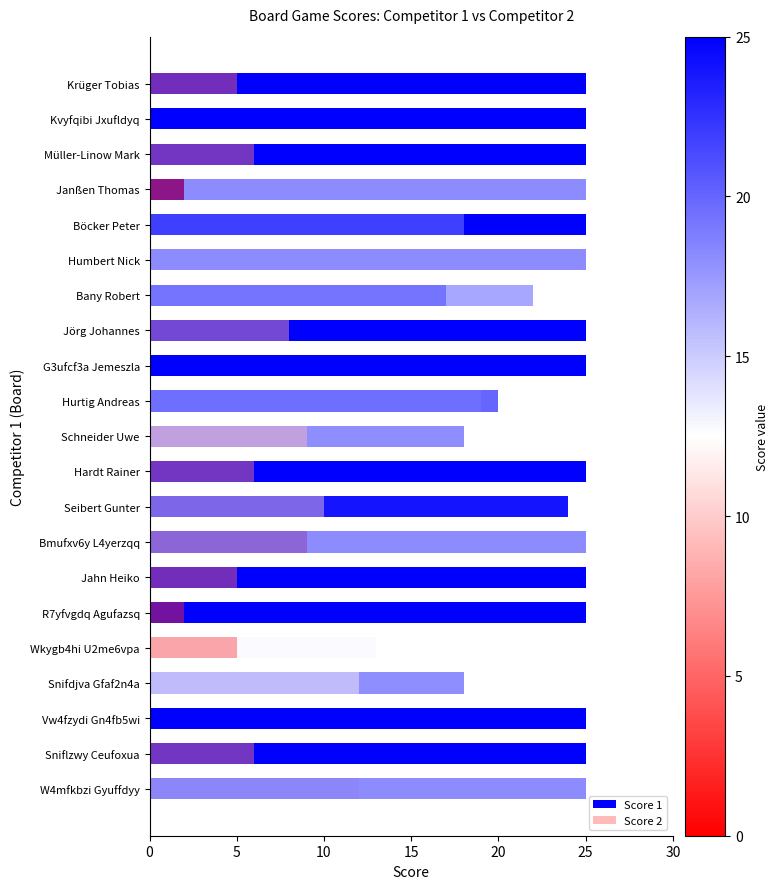

What is the difference between the second highest and second lowest values in the Score 1 series?

23